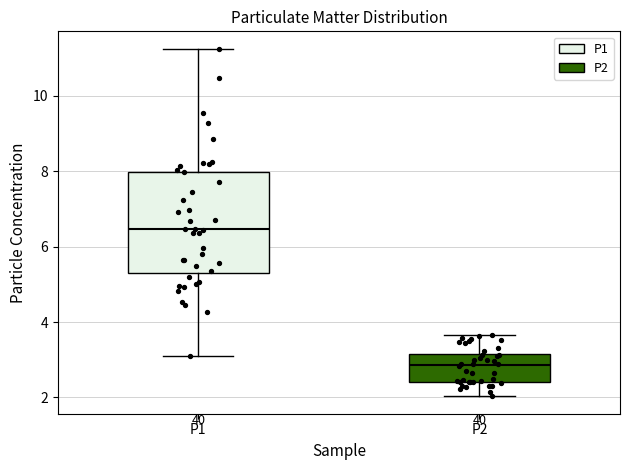

Where does the upper whisker of the box for P1 end on the y-axis? The values are not printed on the chart, so give them approximately, as read against the axis.

11.2